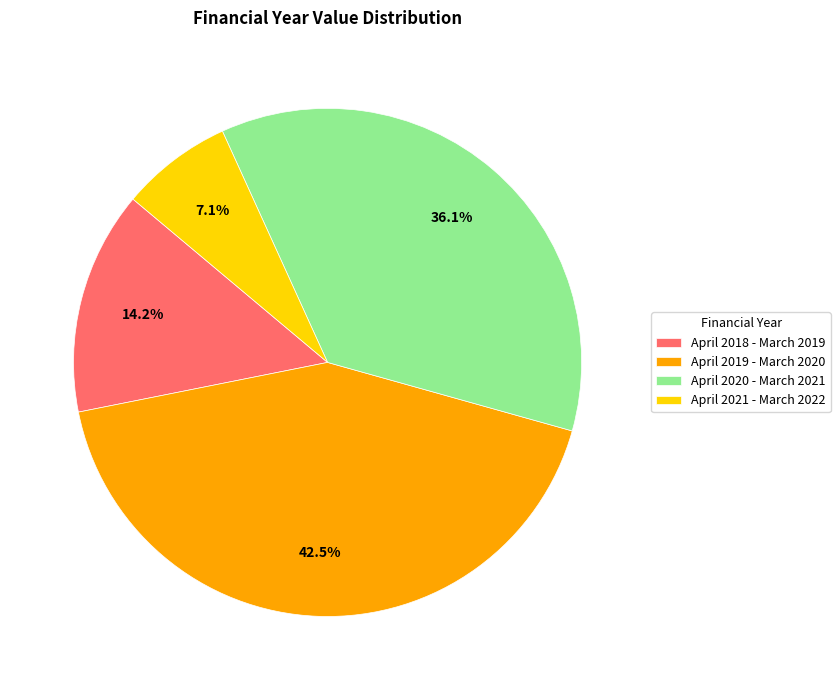

To the nearest percent, what percentage of the pie is April 2020 - March 2021?

36%